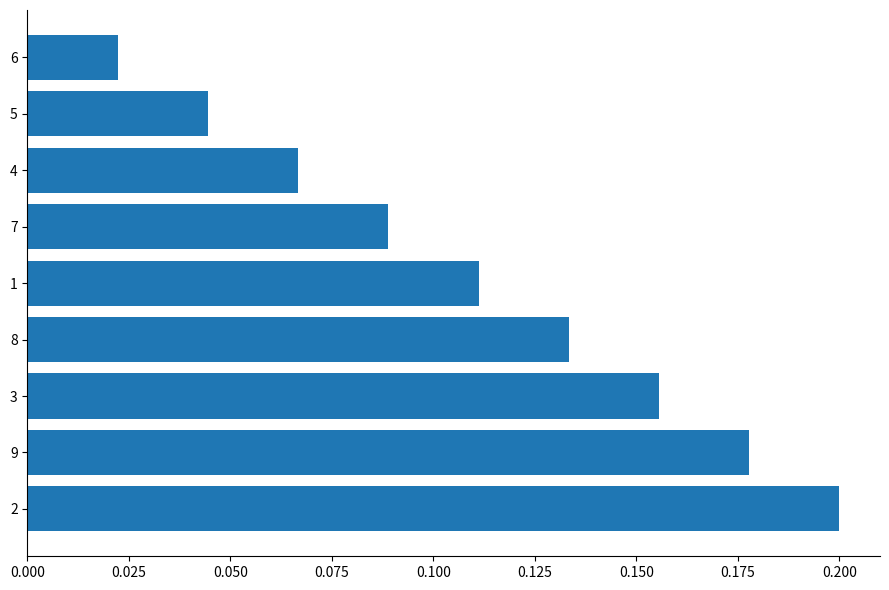

List the labels in order of value, largest first.

2, 9, 3, 8, 1, 7, 4, 5, 6